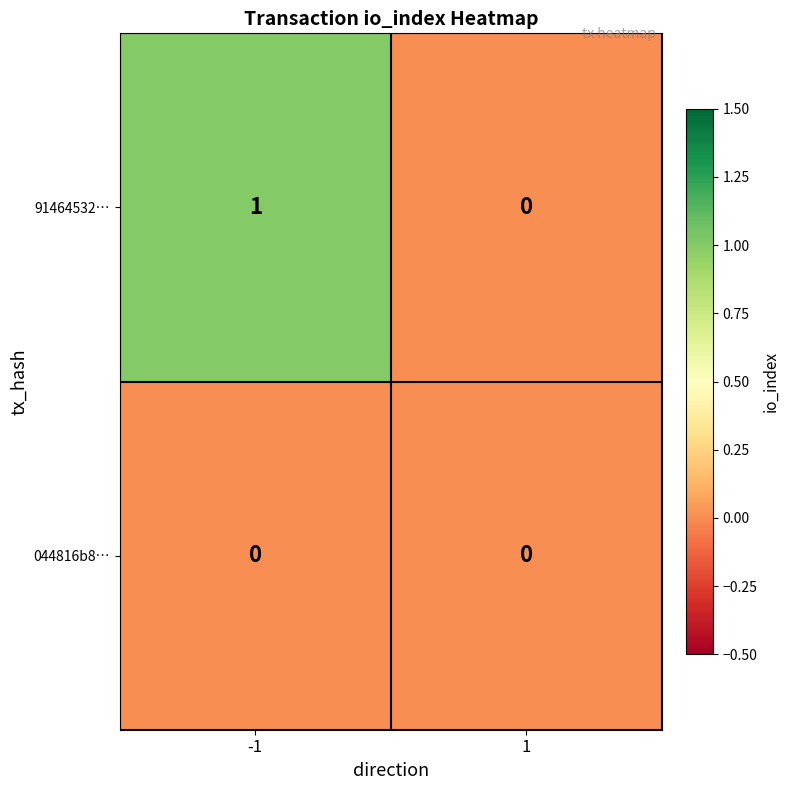

Between -1 and 1, which series saw the biggest shift?

91464532…